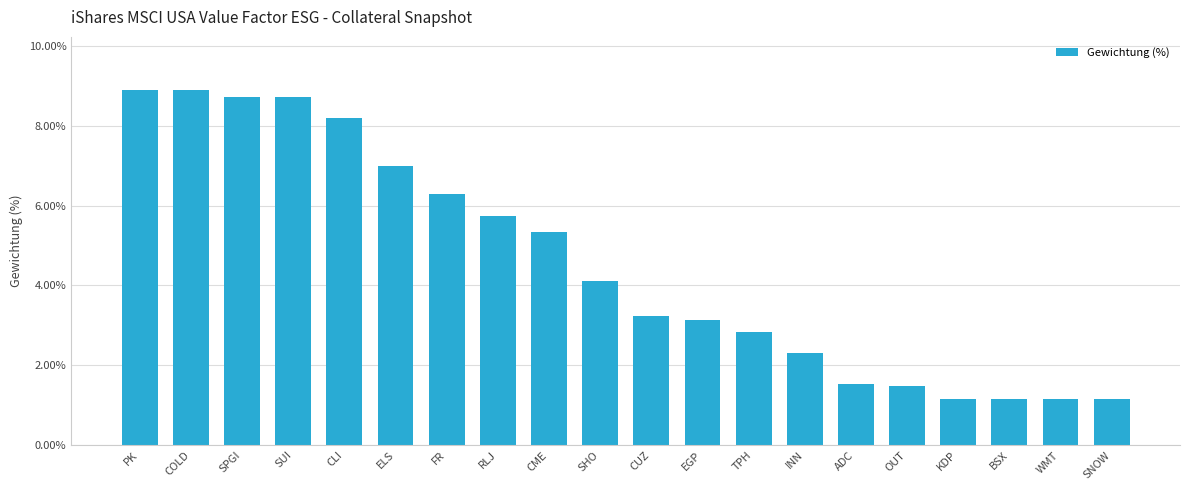

What is the difference between the second highest and second lowest values?

7.7